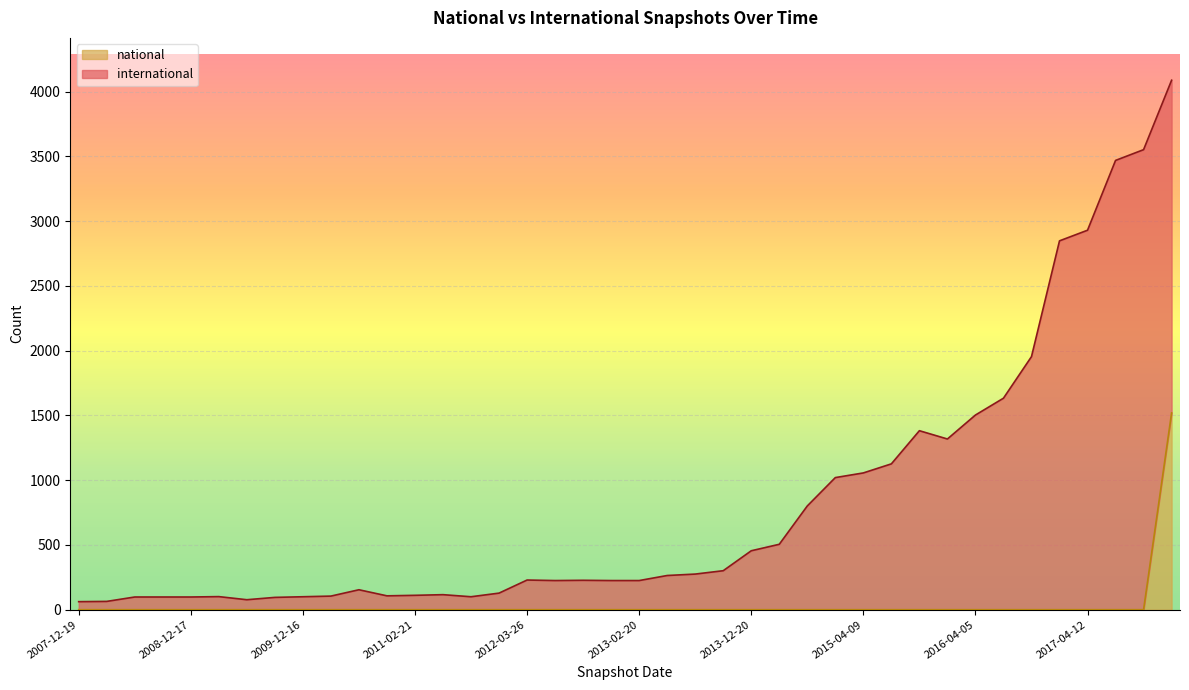

Is it true that the value at 2016-04-05 is -1029?

False